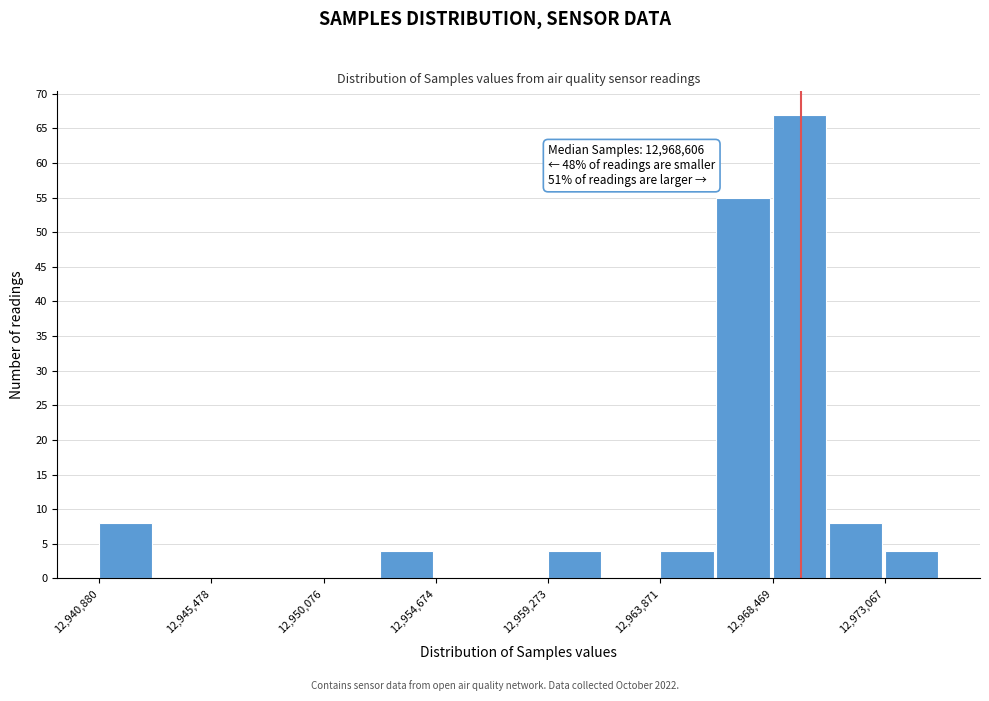

Over which range of the x-axis is the bar tallest?

12968500 to 12971000